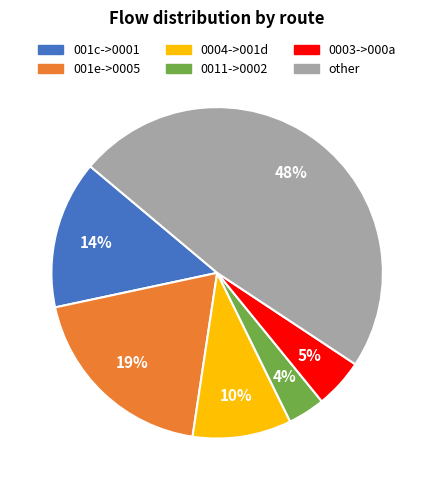

To the nearest percent, what is the average slice percentage?

17%